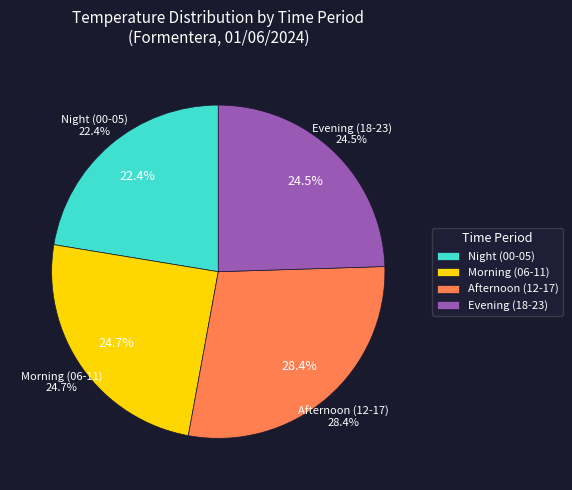

Is 06:00 the majority of the pie?

No